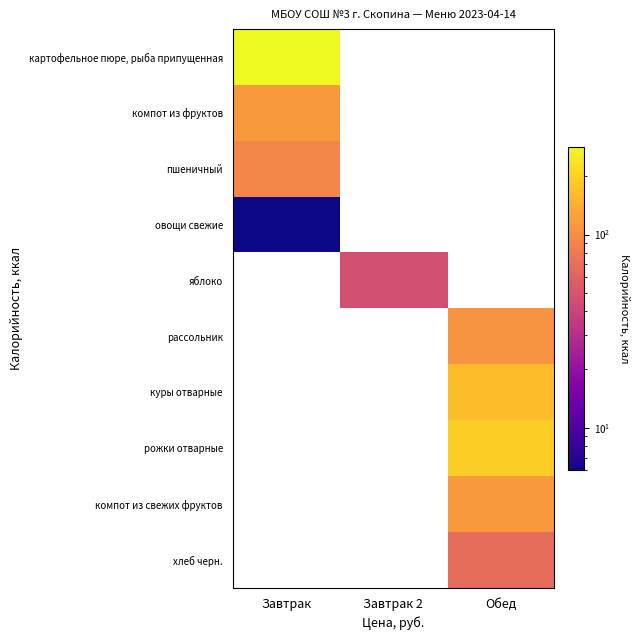

Is it true that рассольник equals 107.0 at Обед?

True